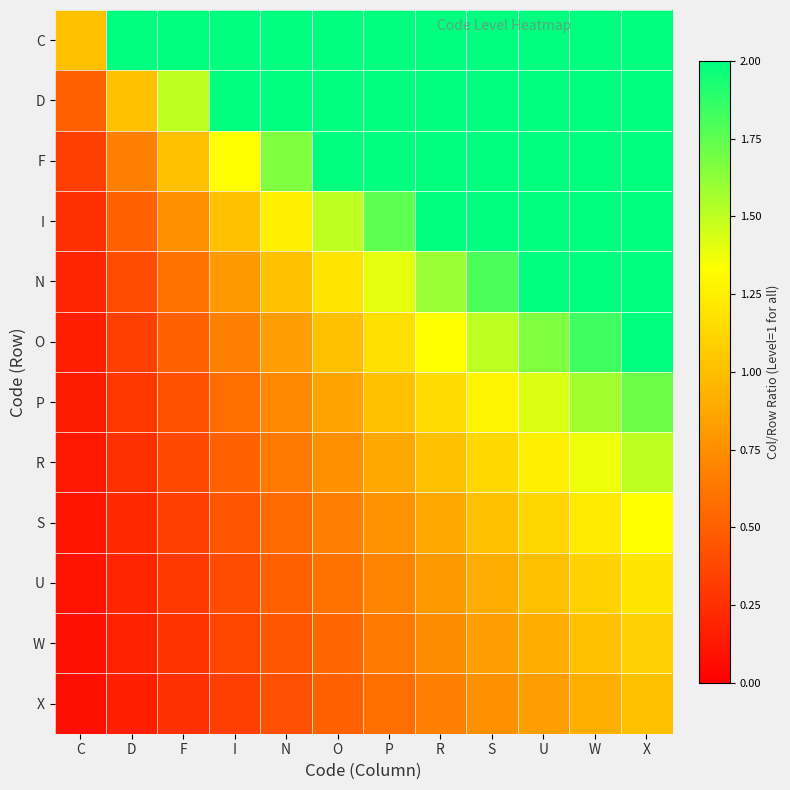

What is the spread (max minus min) of values at O?

5.5